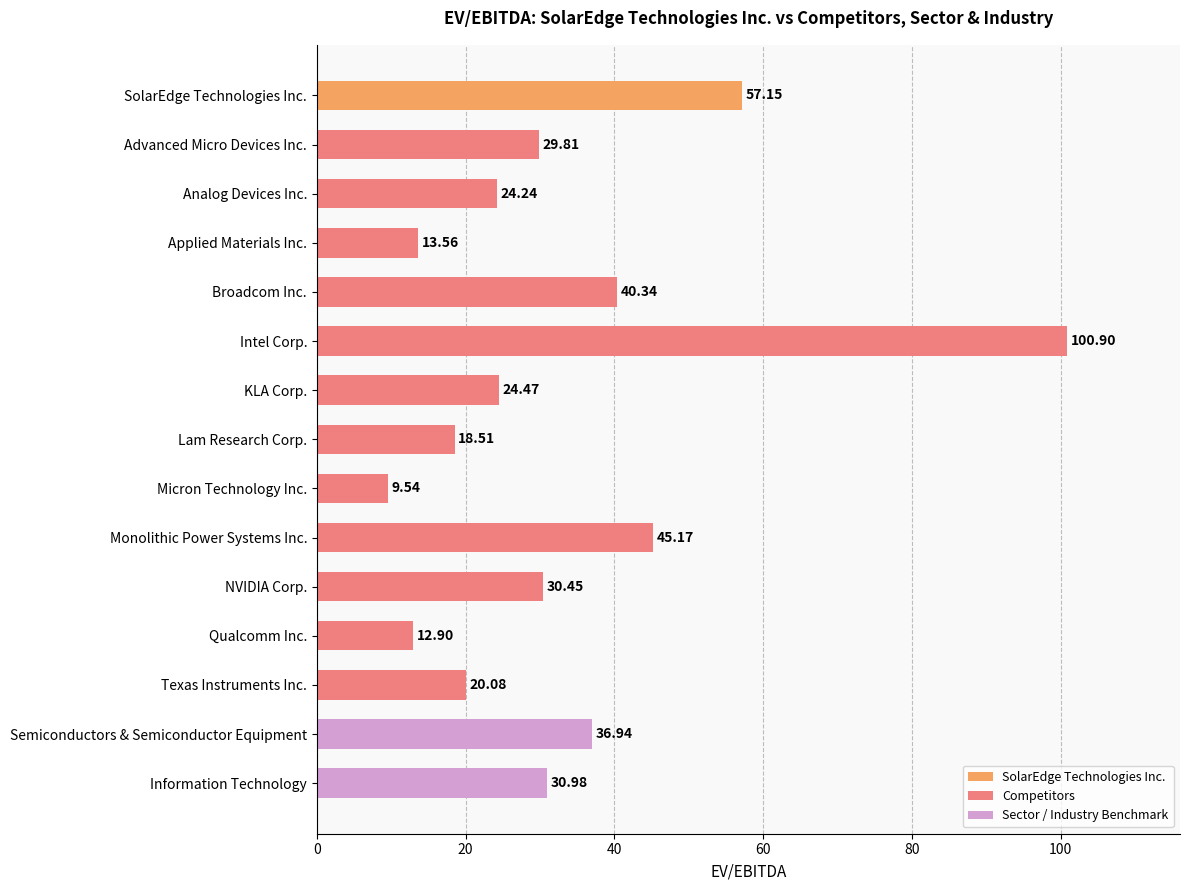

Which has a higher value, Analog Devices Inc. or Information Technology?

Information Technology